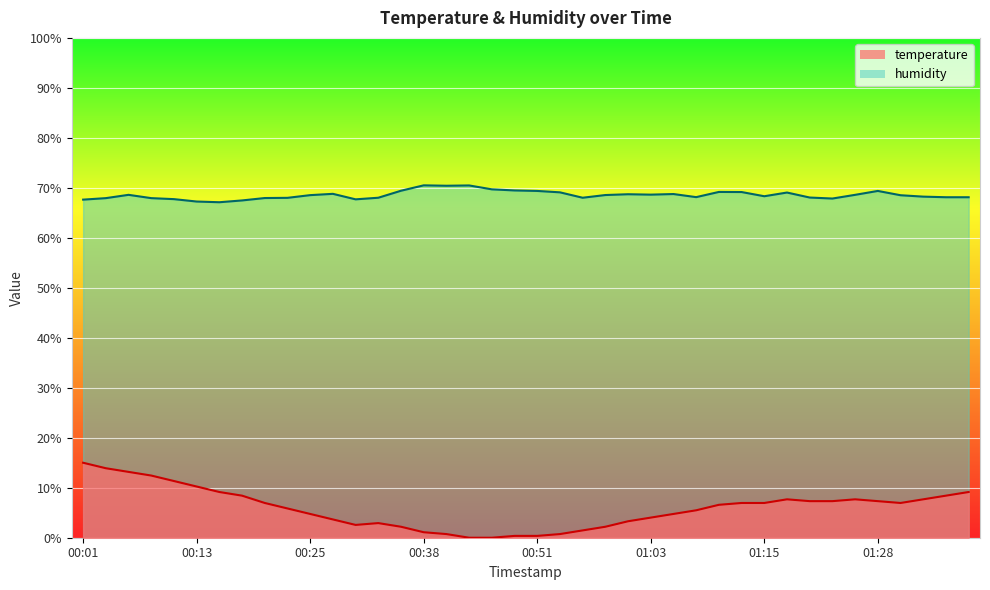

At which label is humidity closest to 68?

00:23